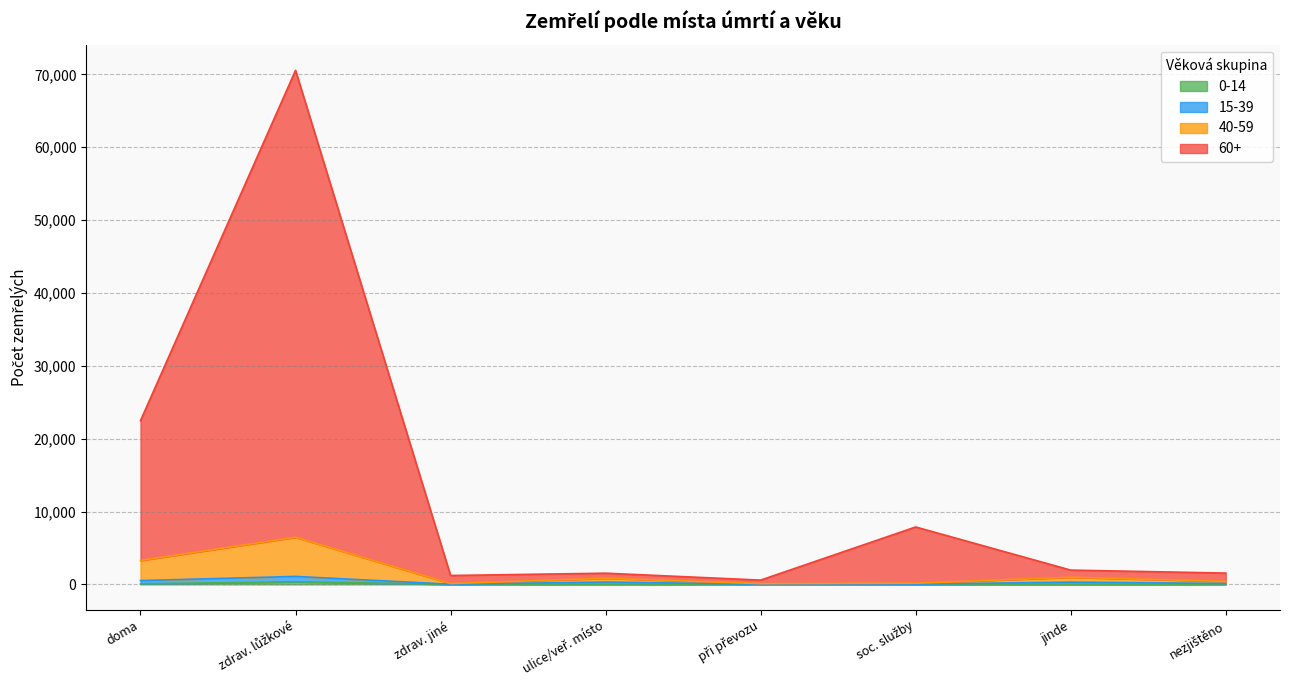

Which series has the largest total across all categories?

60+